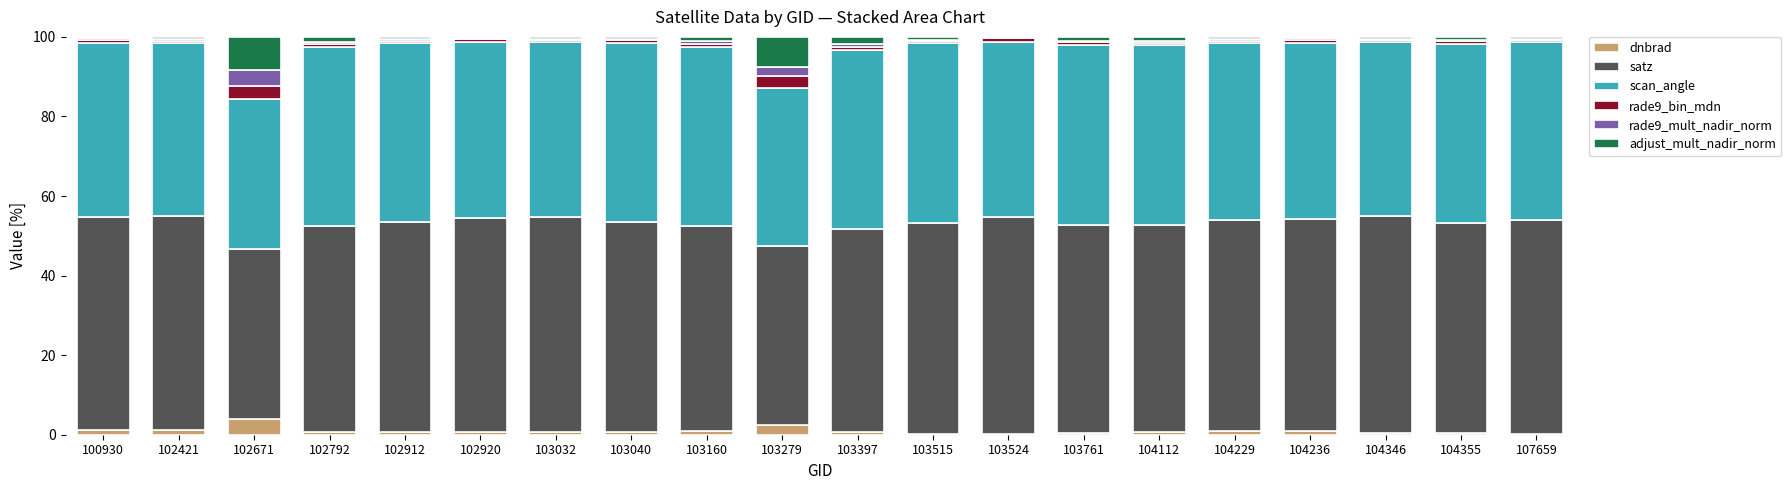

True or false: dnbrad has a value of 0.6 at 104112.

True